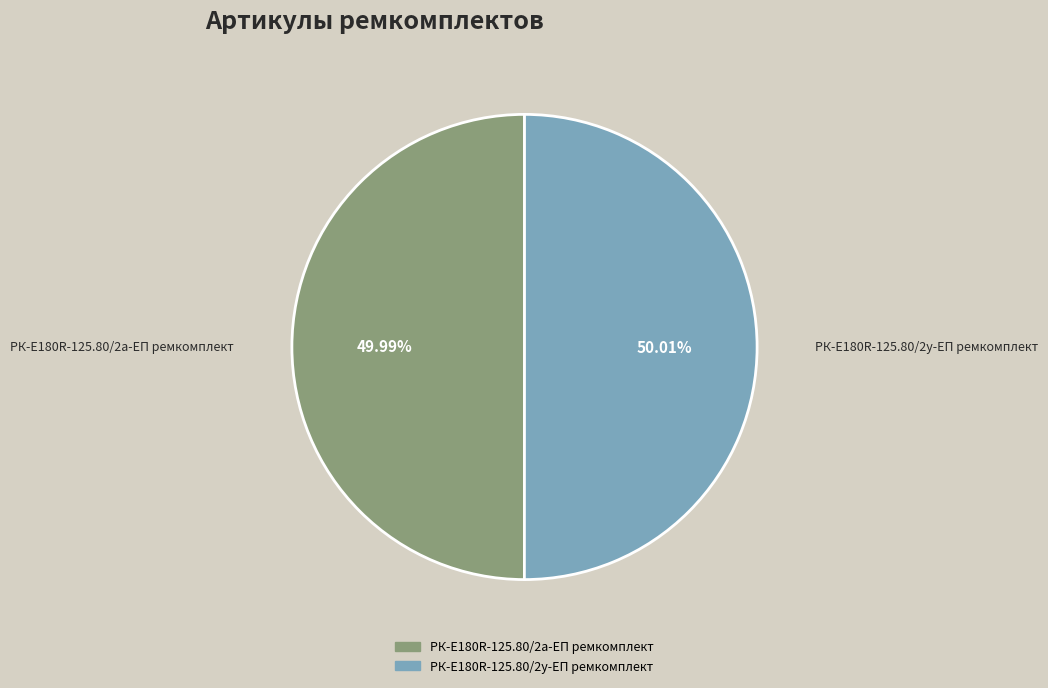

To the nearest percent, what portion does РК-E180R-125.80/2у-ЕП ремкомплект represent?

50%